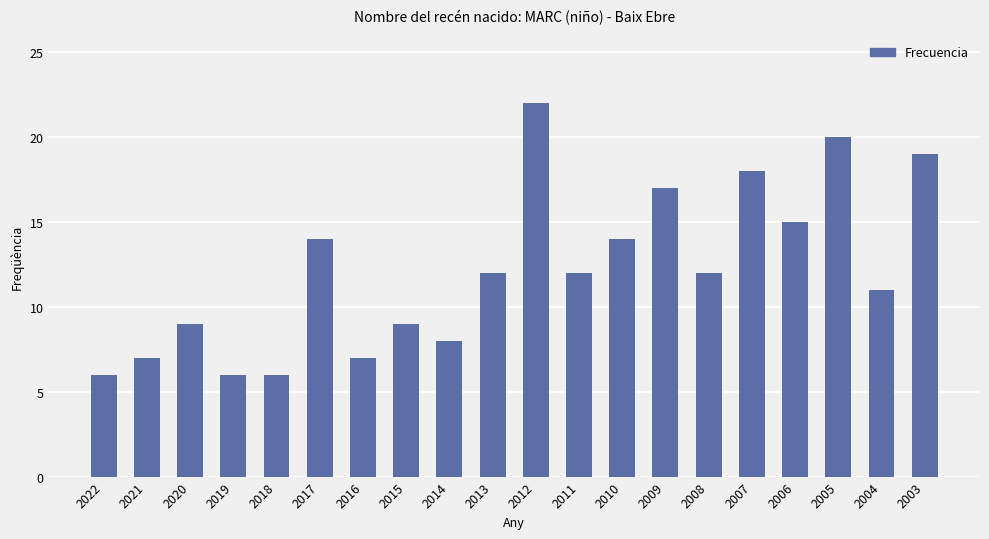

True or false: the data shows 8 at 2014.

True